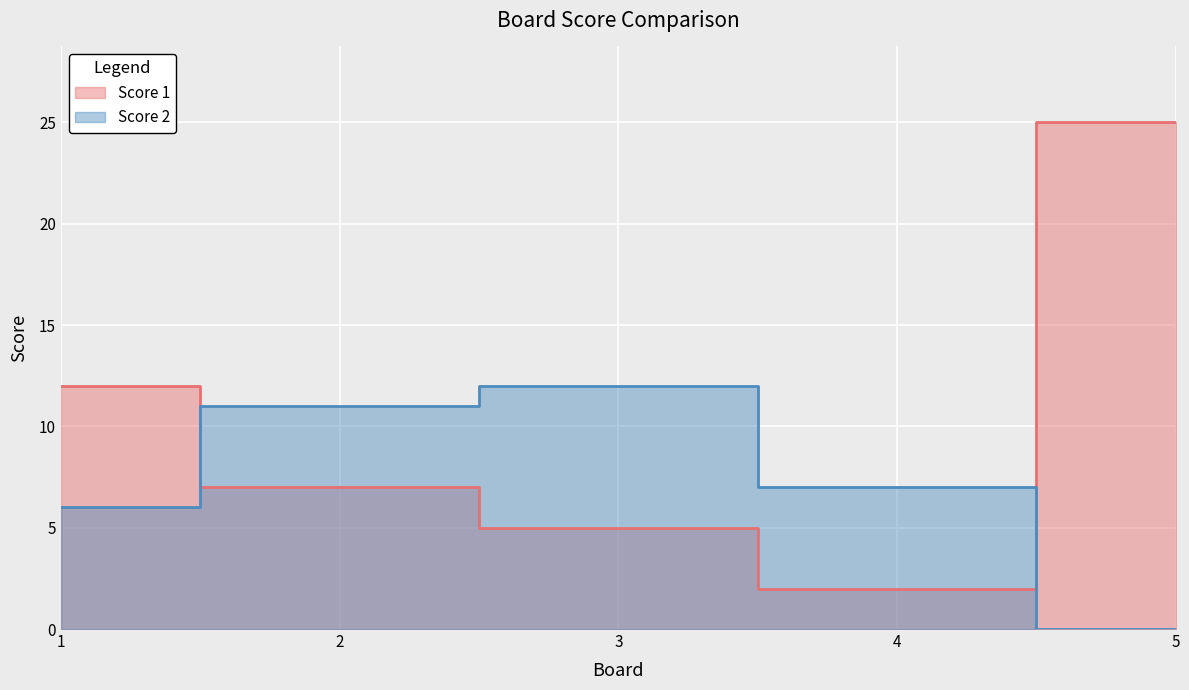

What is the approximate value of Score 1 at 2?

7